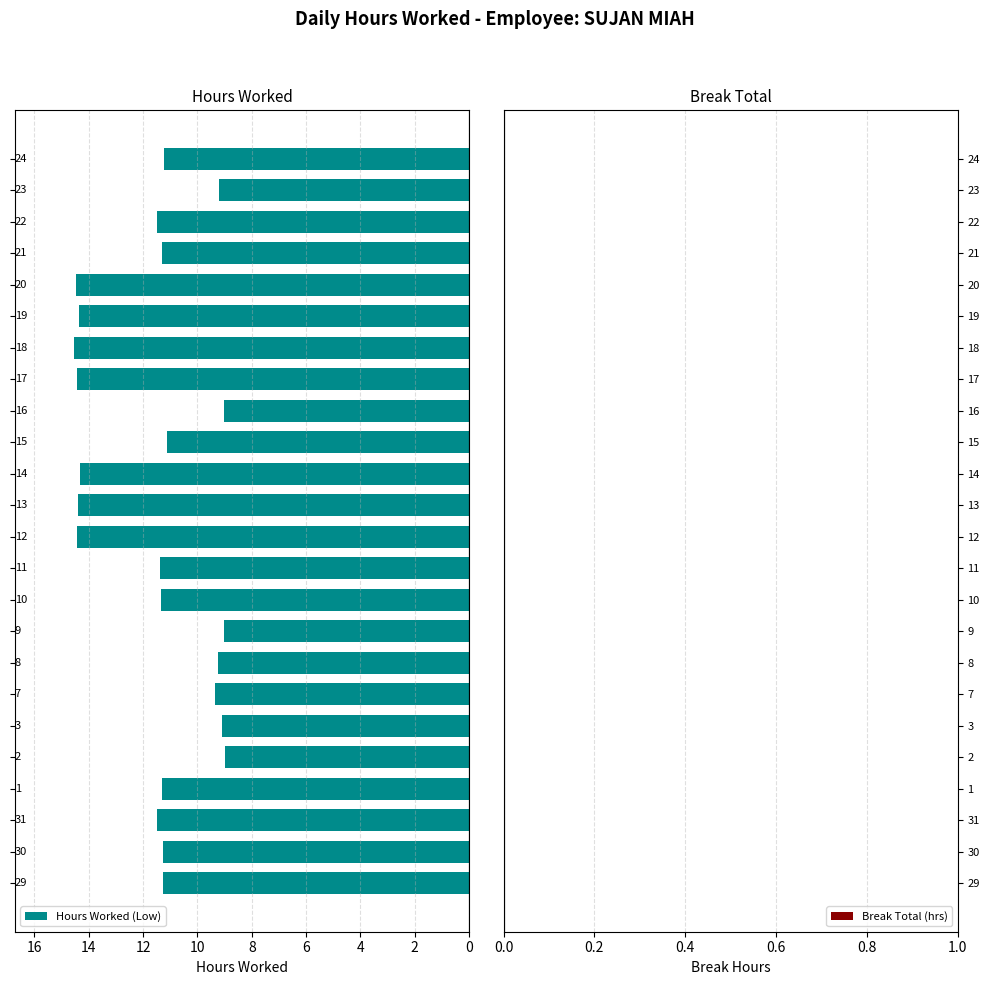

What is the sum of all values?

278.1